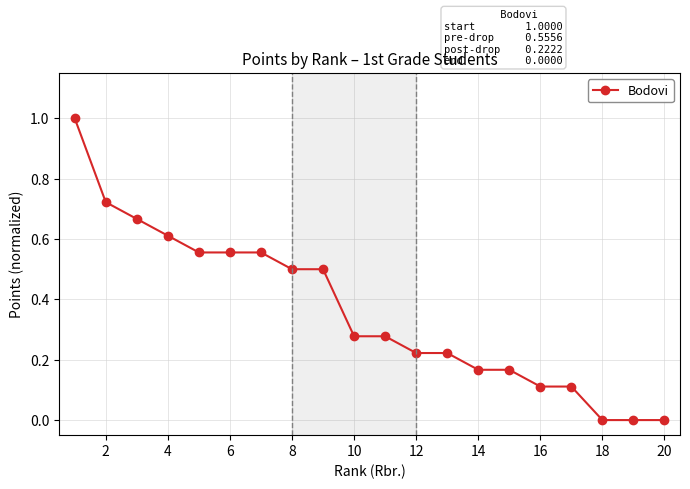

What is the difference between the maximum and second lowest values?

1.0